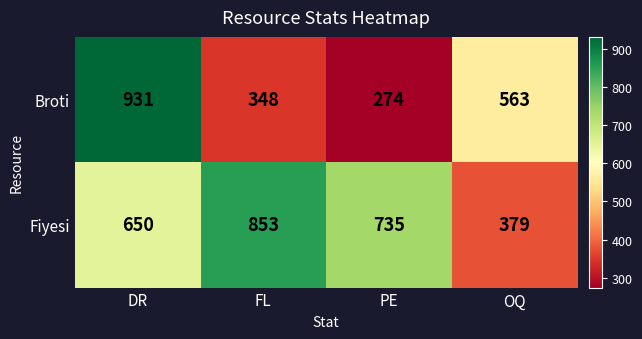

Which category has the lowest value across all series?

PE